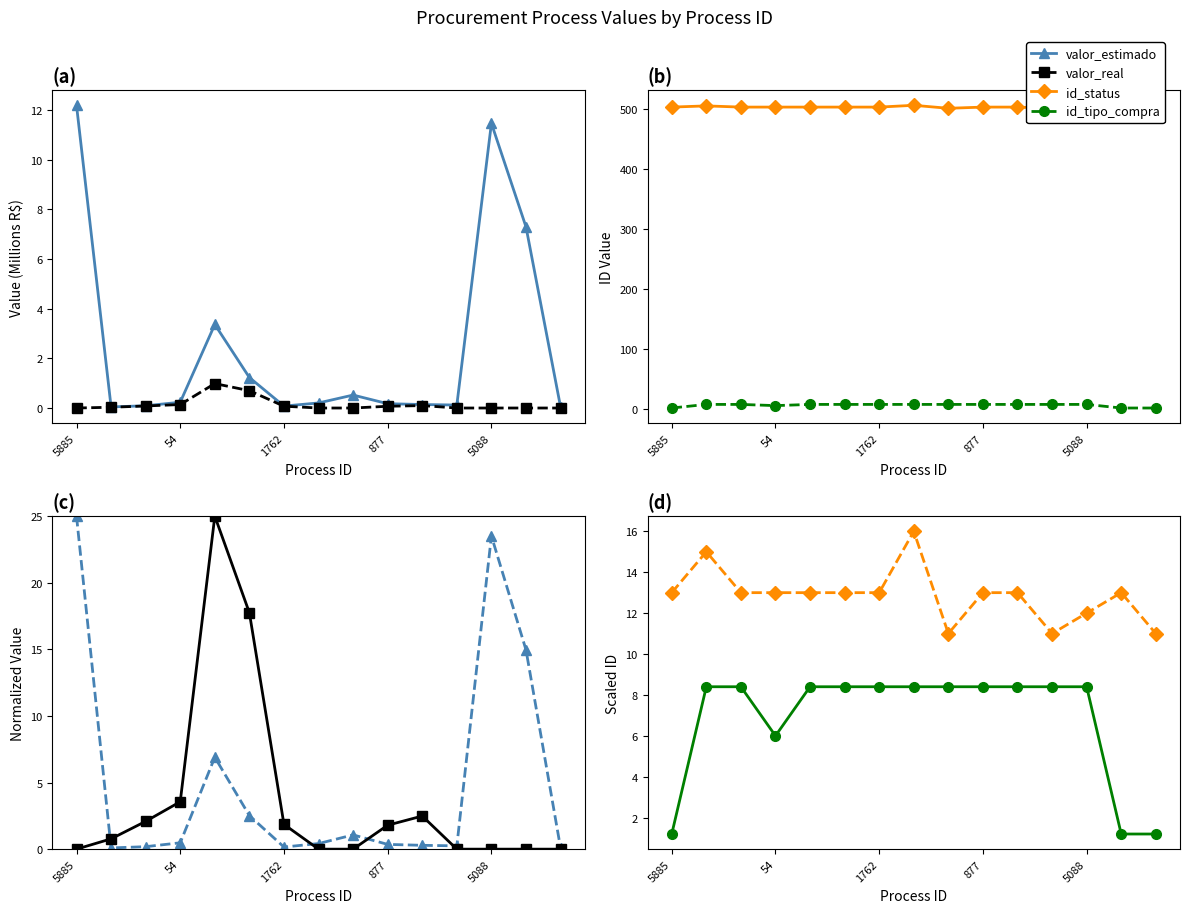

What is the sum of the id_status values at 9 and 8?

24.0